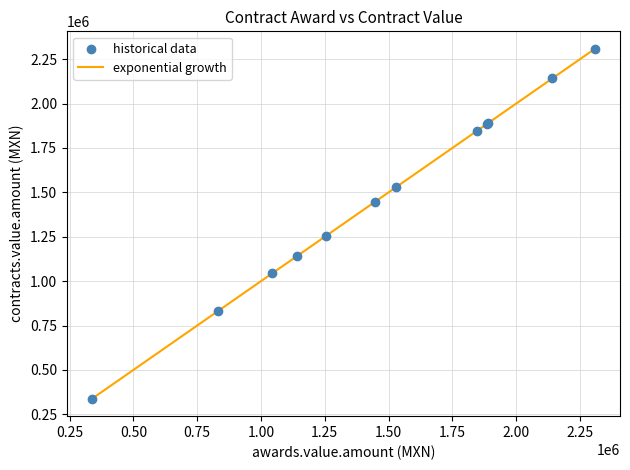

What is the maximum value shown in the chart?

2307850.1